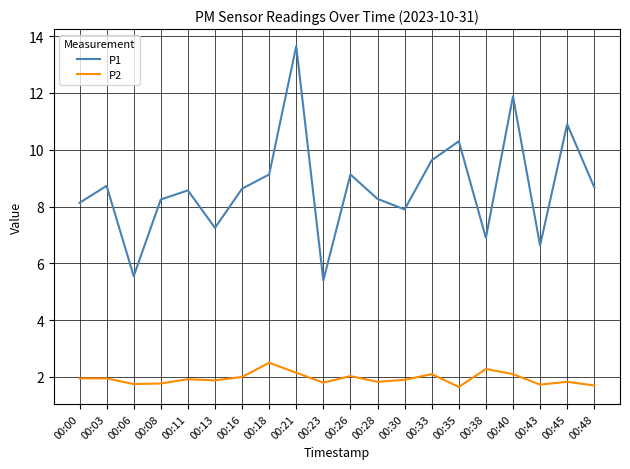

Between 00:11 and 00:18, which series saw the biggest shift?

P2